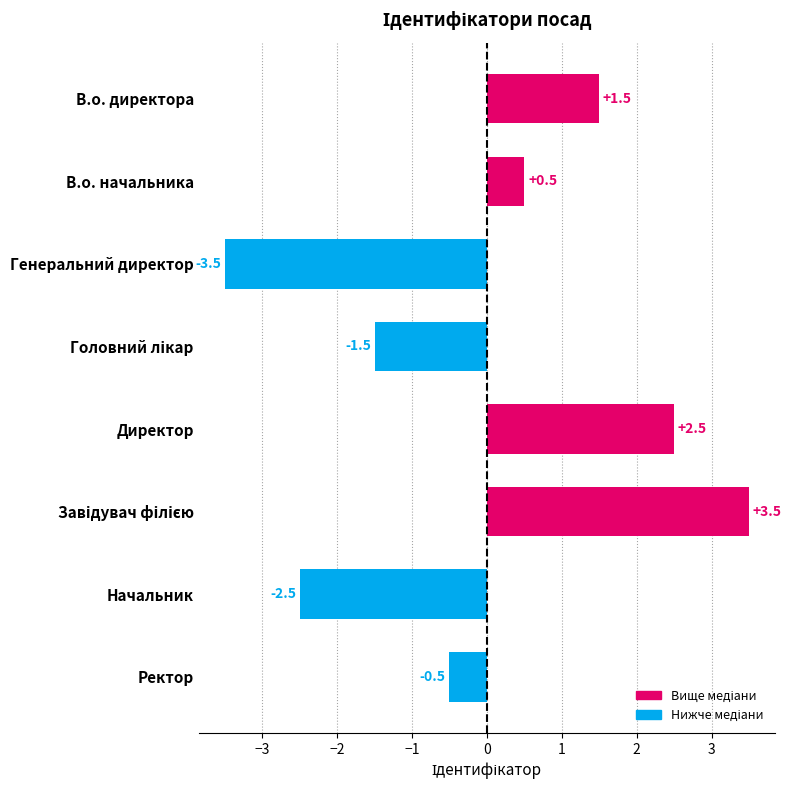

Which label corresponds to the smallest value in the chart?

Генеральний директор